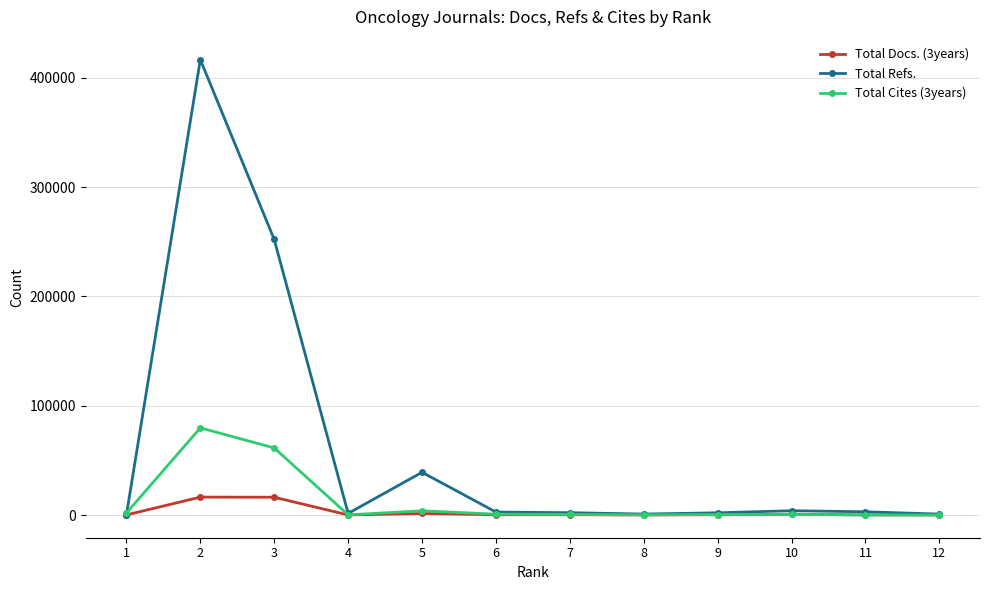

Where is the first local minimum for Total Cites (3years)?

4